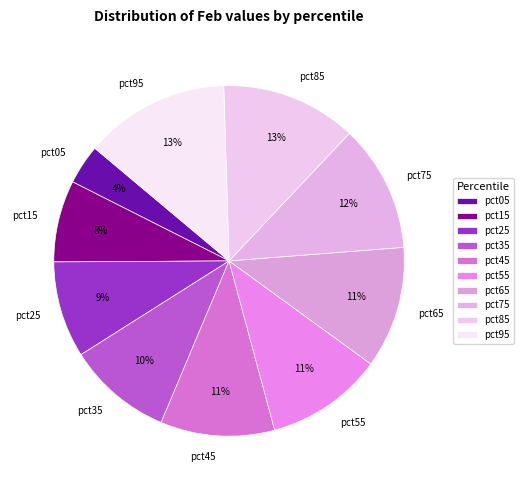

Between pct05 and pct15, which is larger?

pct15